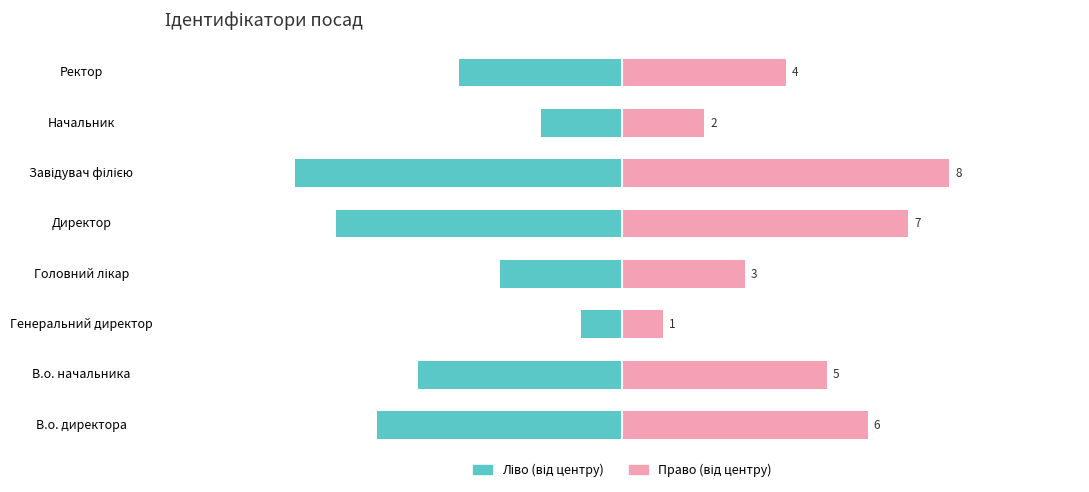

Which series has the largest total across all categories?

Ідентифікатор (право)